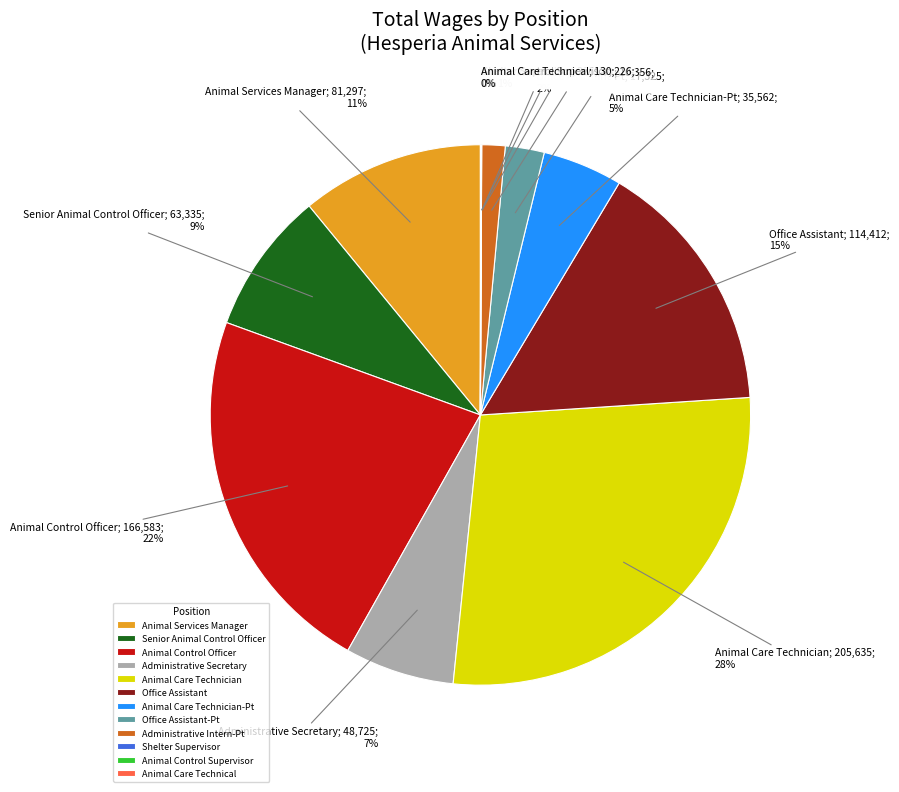

Is there any slice that represents more than half of the pie?

No